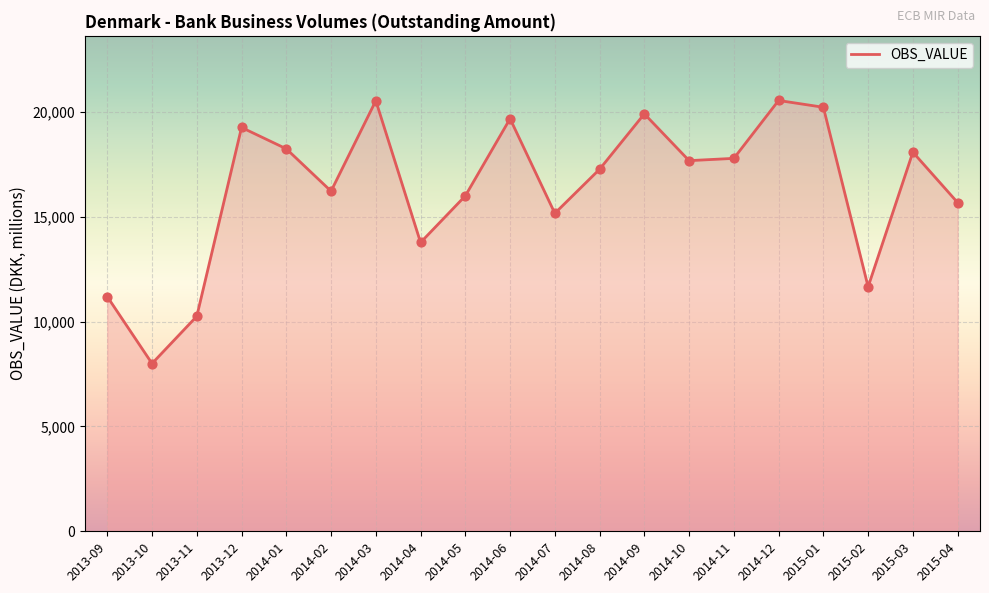

What is the ratio of the value at 2014-12 to the value at 2015-04?

1.3